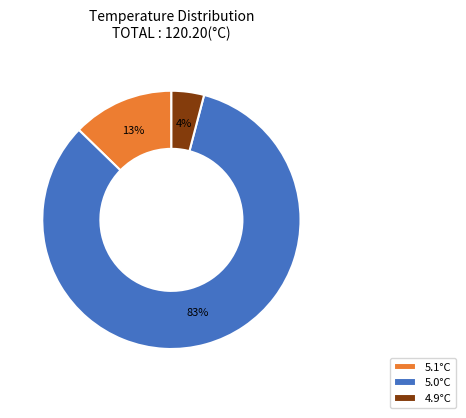

What percentage is the 5.1°C slice, to the nearest percent?

13%